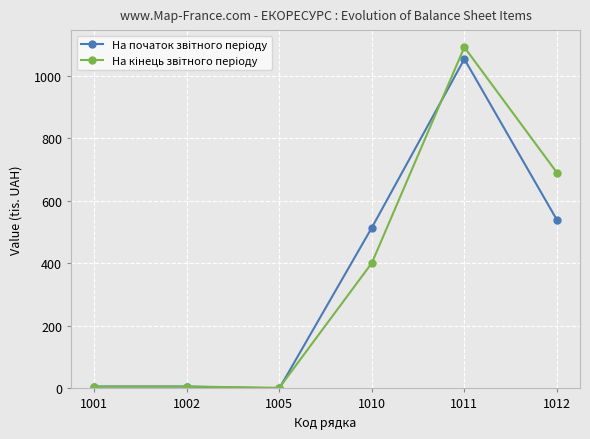

What is the difference between the highest and lowest values at 1012?

151